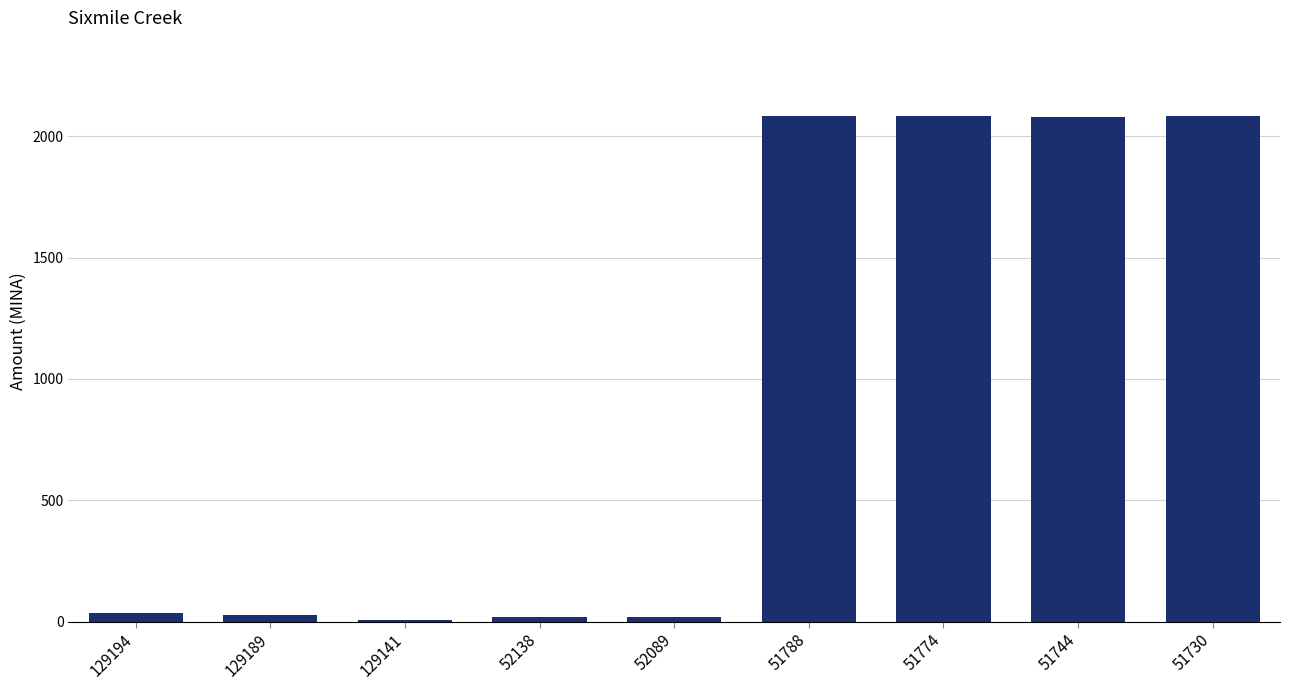

What is the sum of all values?

8435.7